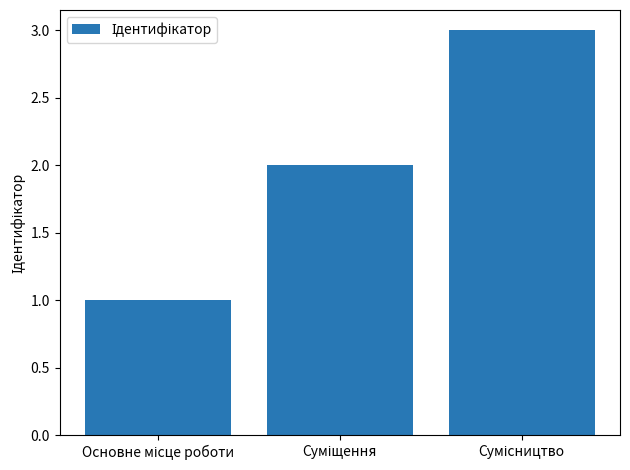

What is the maximum value shown in the chart?

3